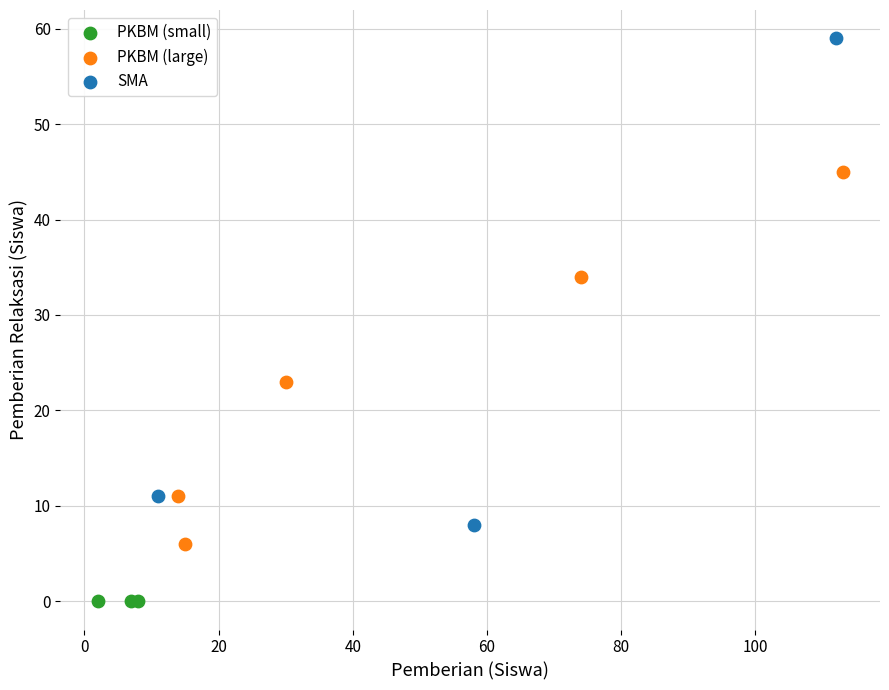

Which series reaches the maximum Y coordinate?

SMA